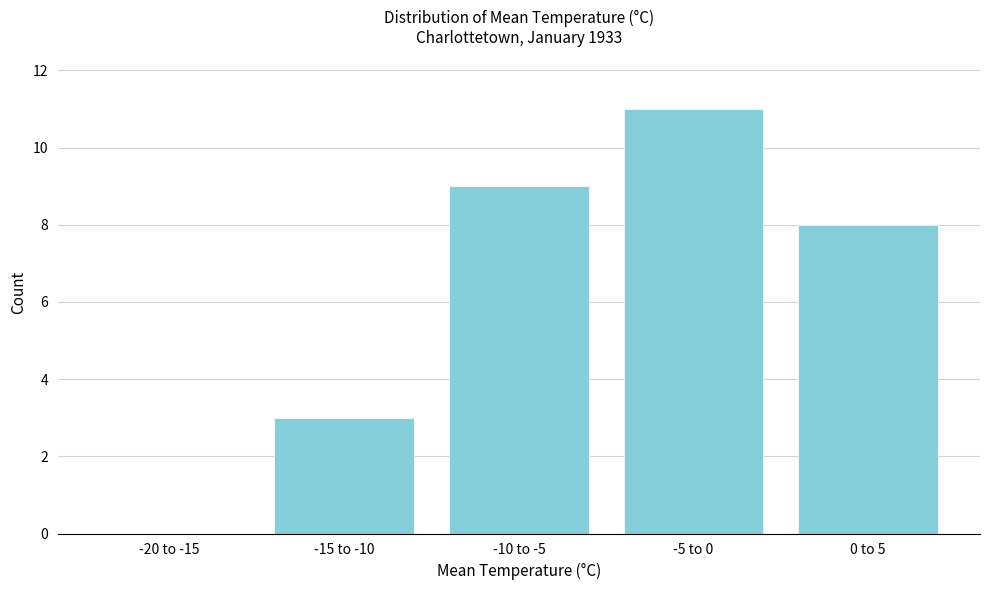

What is the sum of all values?

31